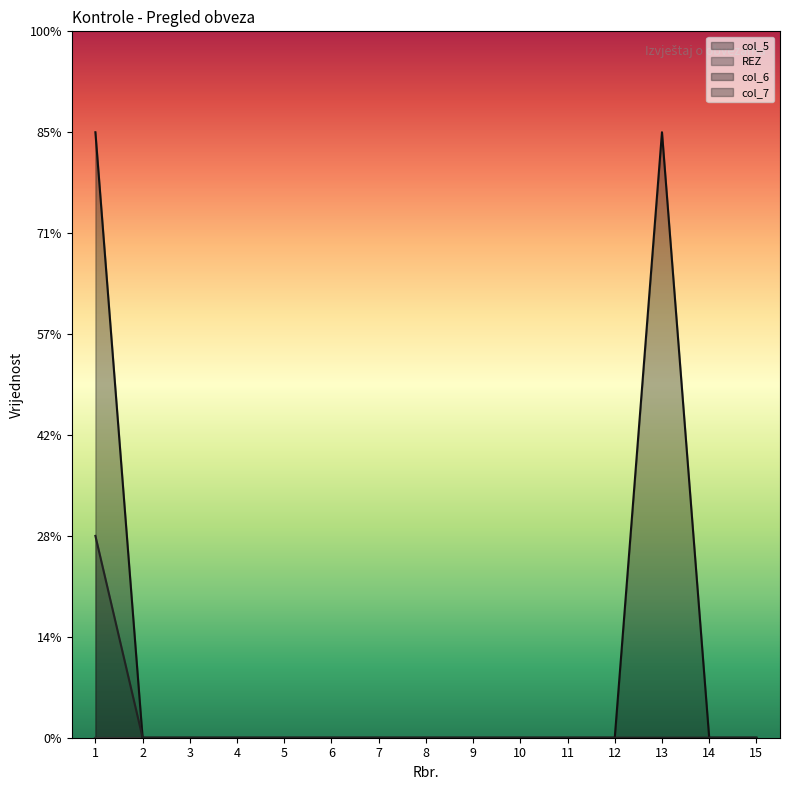

Reading left to right, extract all data points from this chart.

col_6: 1=6	2=0	3=0	4=0	5=0	6=0	7=0	8=0	9=0	10=0	11=0	12=0	13=6	14=0	15=0
col_7: 1=2	2=0	3=0	4=0	5=0	6=0	7=0	8=0	9=0	10=0	11=0	12=0	13=0	14=0	15=0